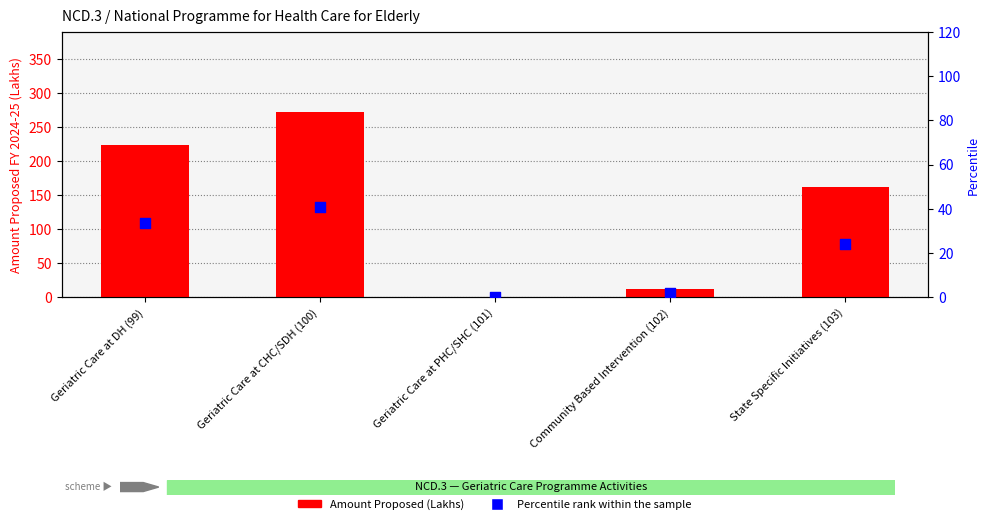

At which category is the sum across all series the highest?

Geriatric Care at CHC/SDH (100)